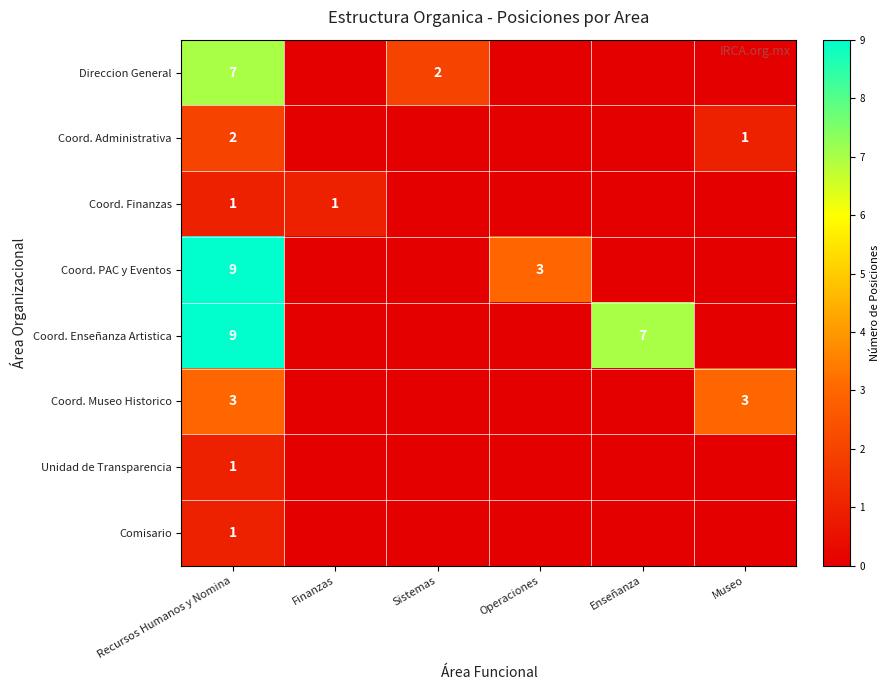

What is the spread (max minus min) of values at Finanzas?

1